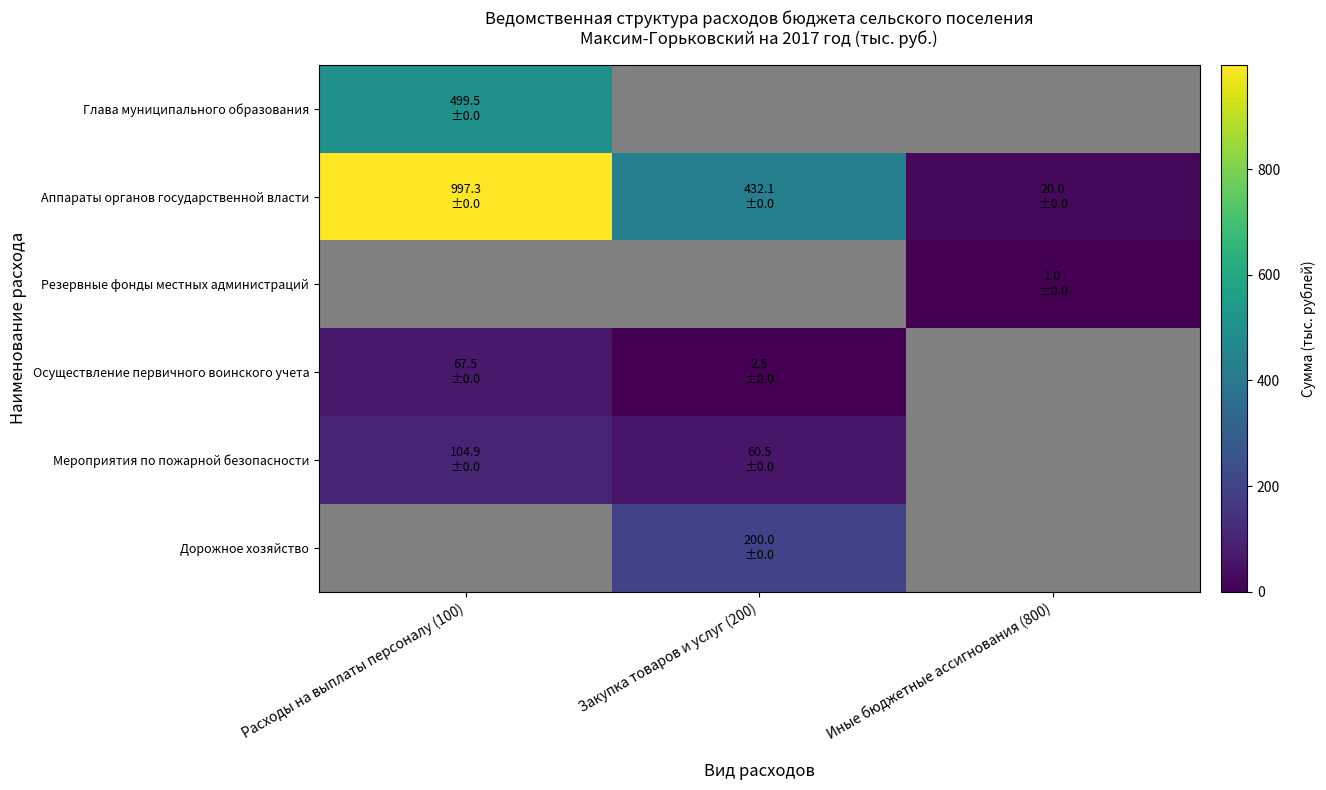

The Резервные фонды местных администраций series shows 0.0 at Расходы на выплаты персоналу (100). True or false?

True